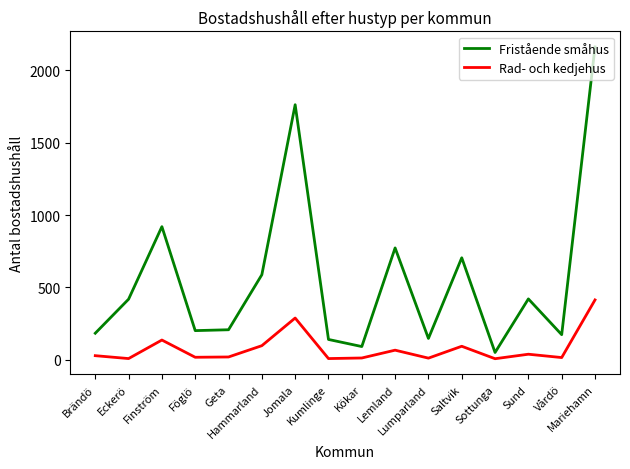

At which category does Rad- och kedjehus reach its first local valley?

Eckerö